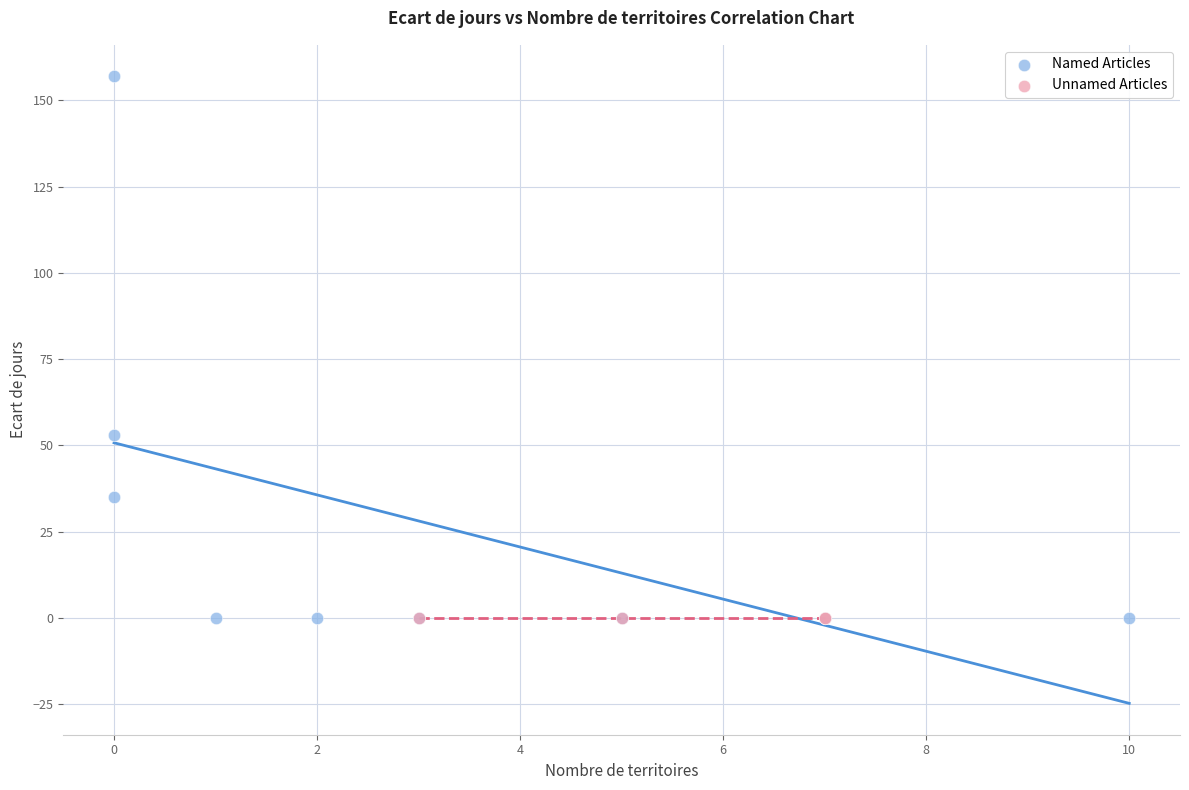

Which series reaches the maximum Y coordinate?

Named Articles